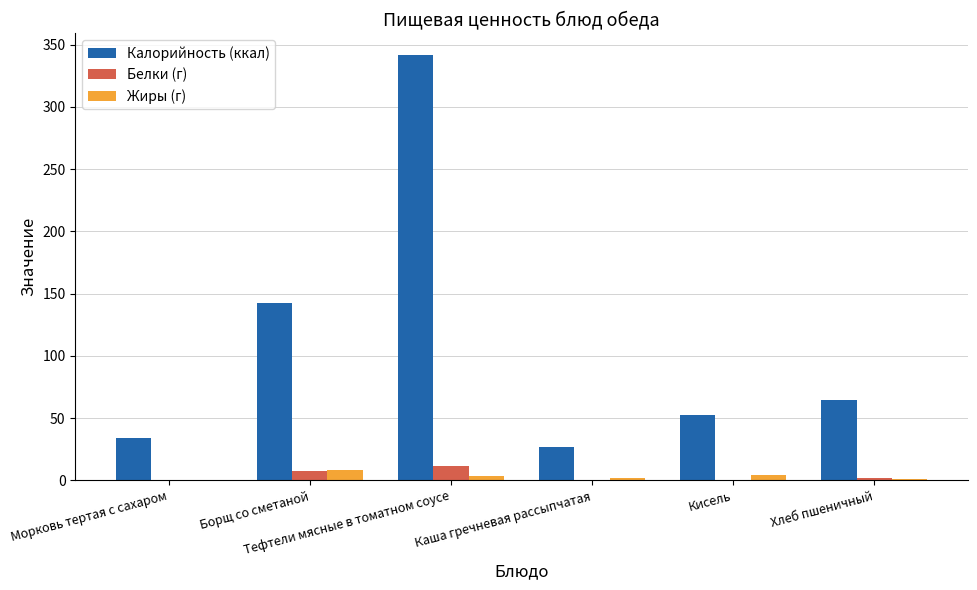

What is the maximum value for Калорийность (ккал)?

342.0